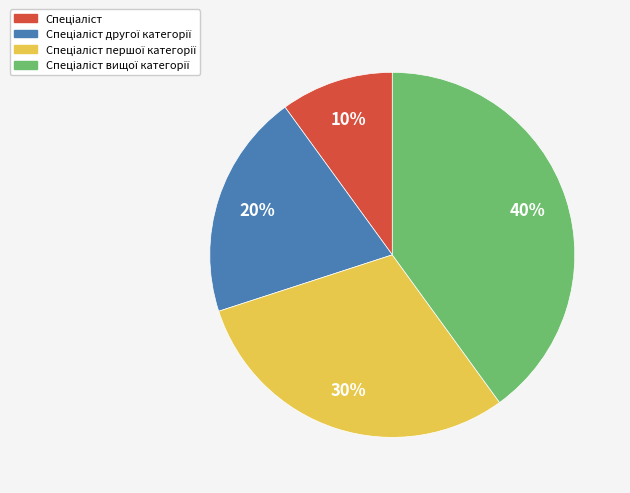

Is there any slice that represents more than half of the pie?

No